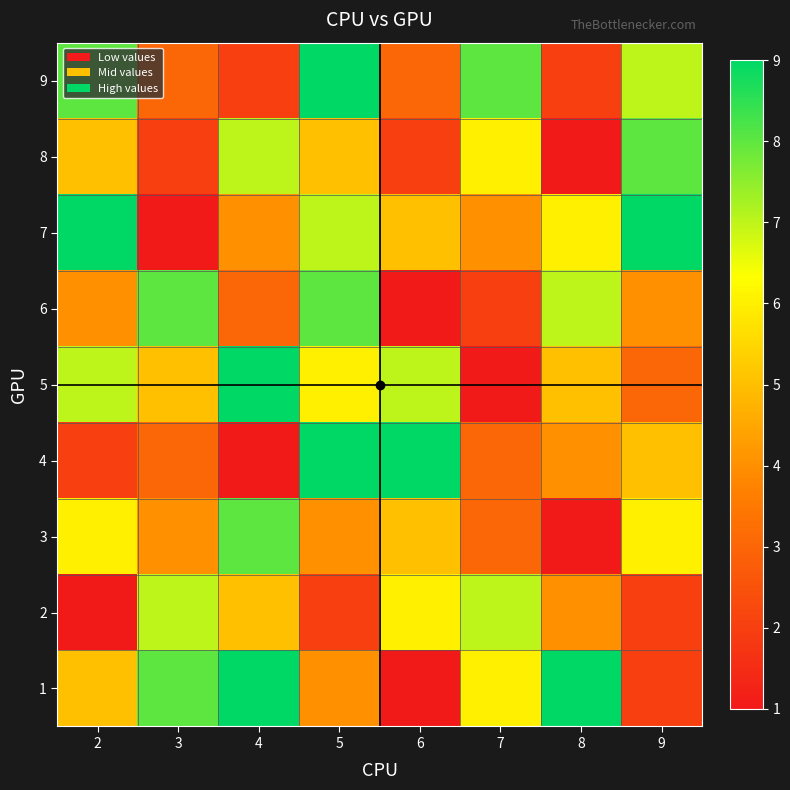

What is the minimum value shown in the chart?

1